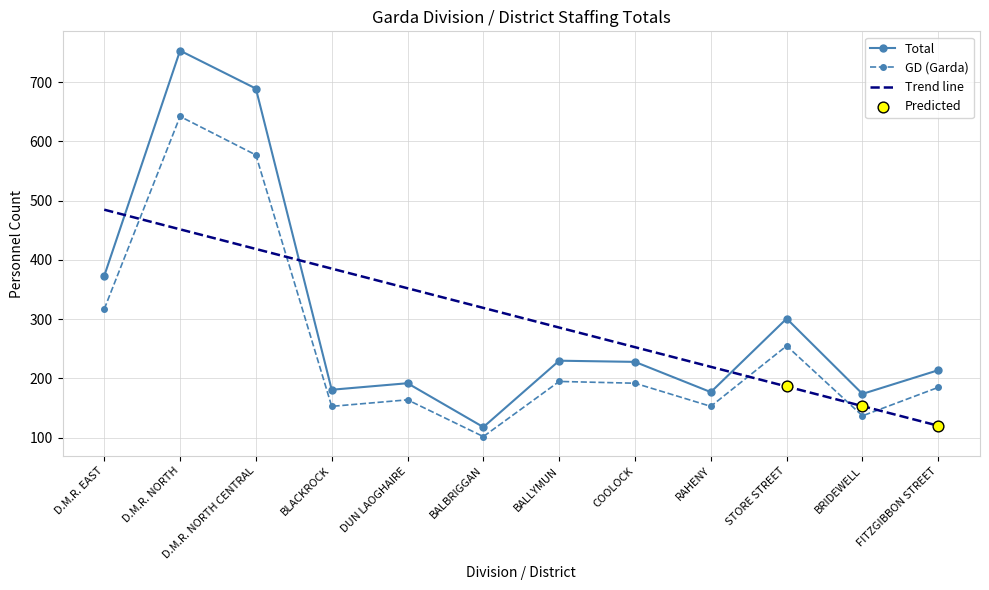

What is the total value across all series at STORE STREET?

556